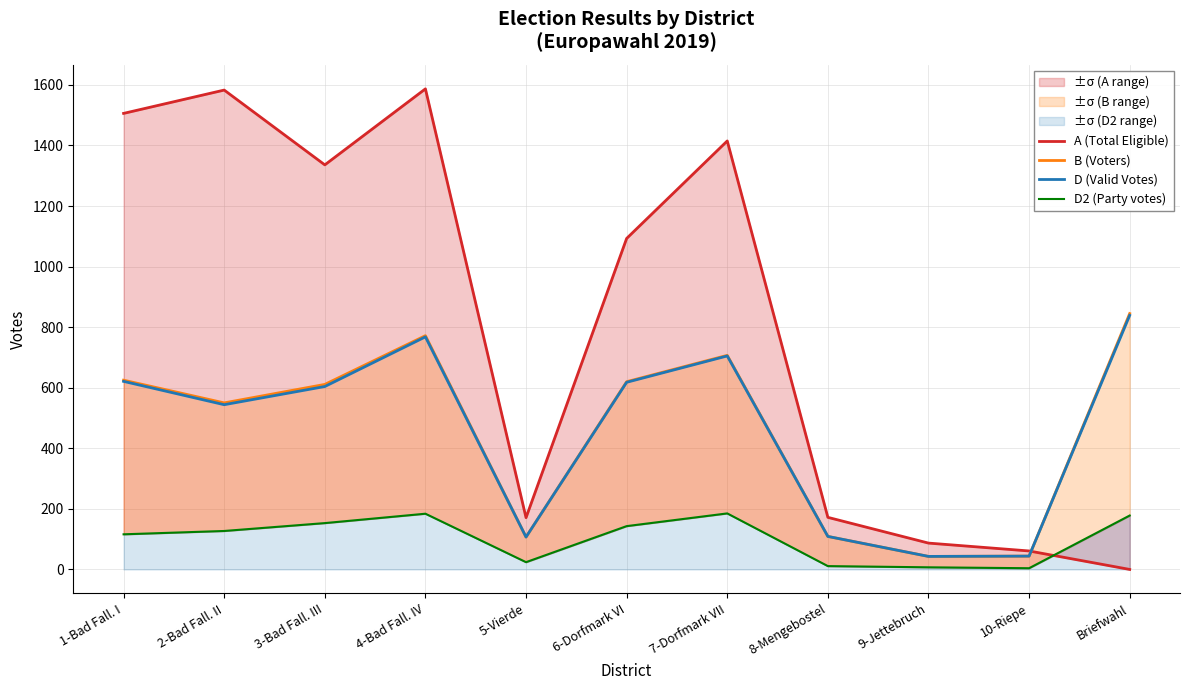

Does the chart display data point markers on the line(s)?

No